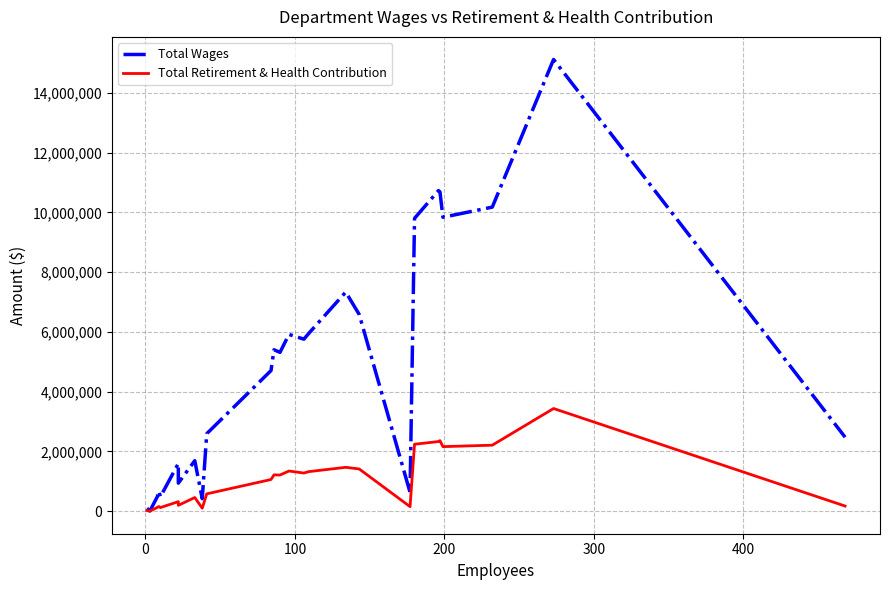

List the series in order of their peak value, highest first.

Total Wages, Total Retirement & Health Contribution